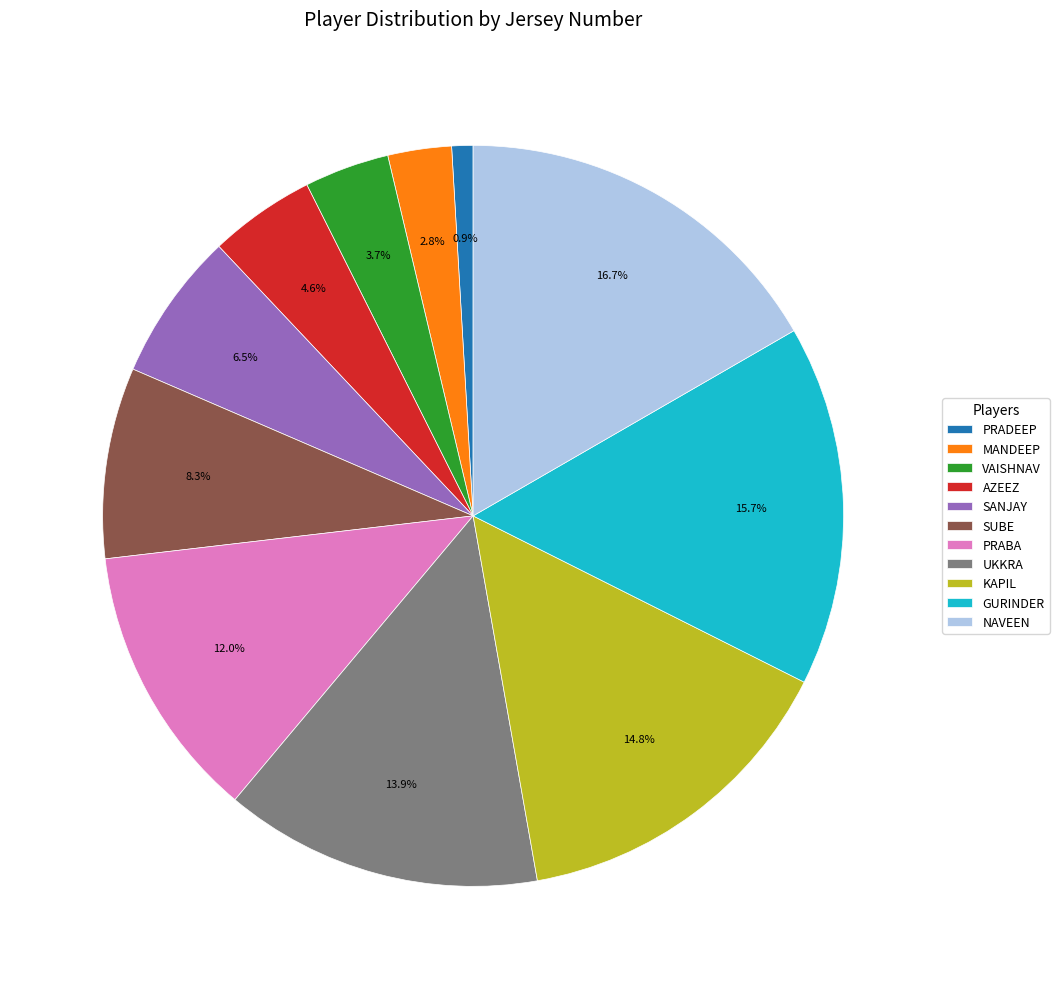

Which slice is the largest?

NAVEEN